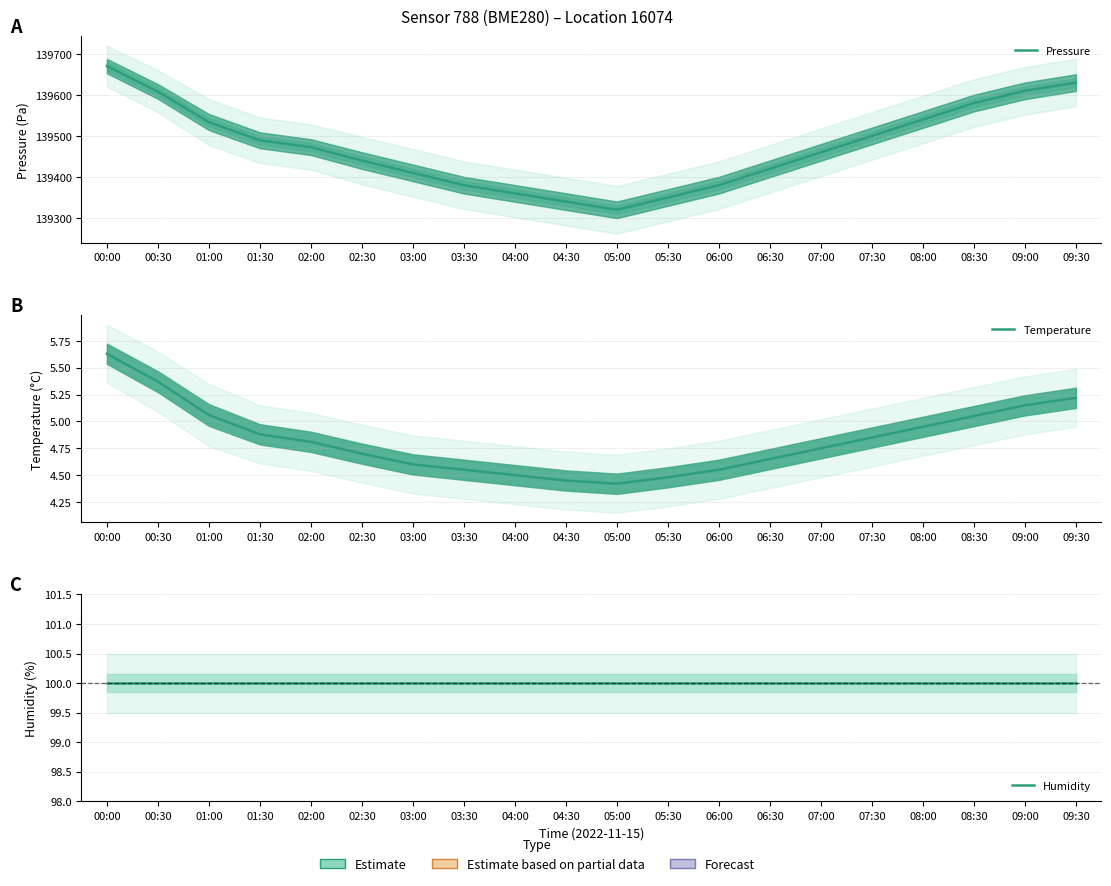

True or false: Temperature and Humidity intersect in this chart.

False